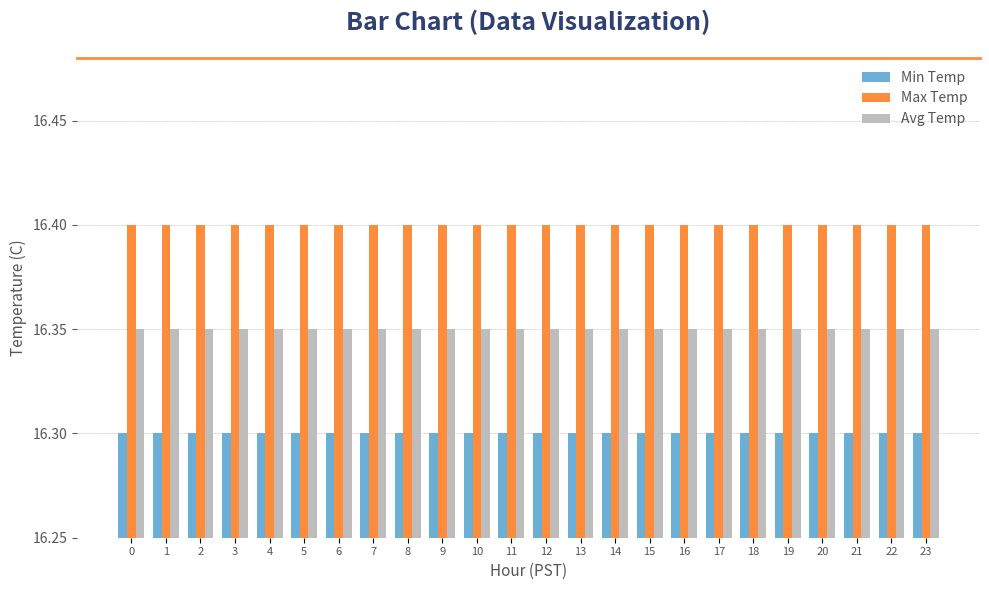

At 12, list the series in order from largest to smallest.

Max Temp, Avg Temp, Min Temp